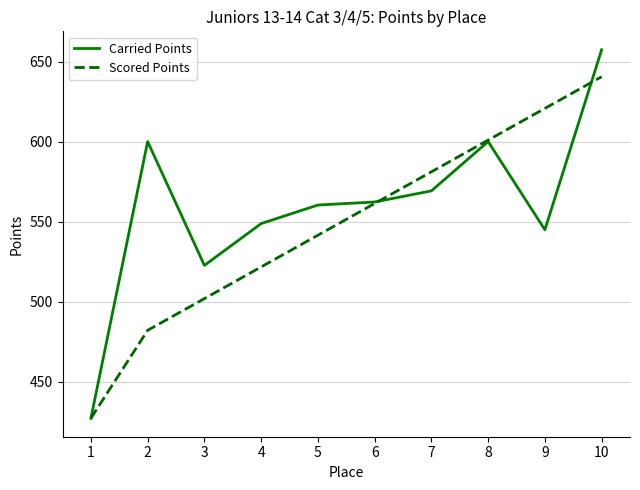

Where does the Scored Points series first go above 561?

6